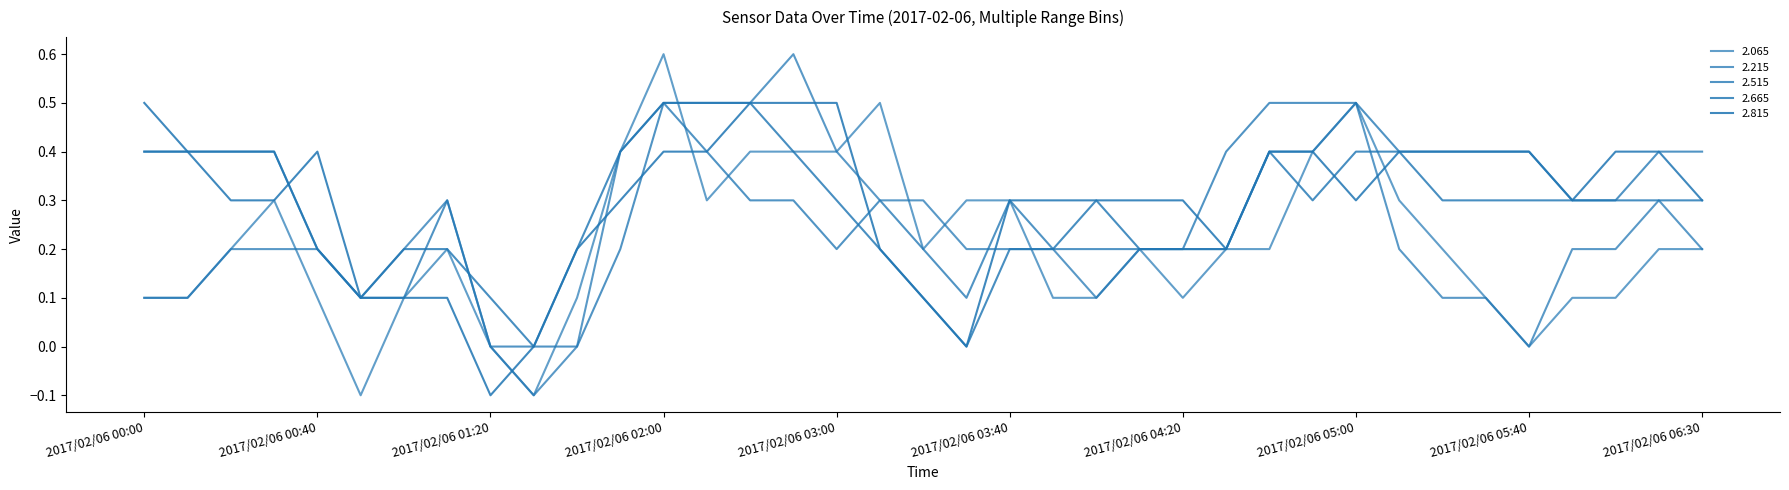

Rank the series by their maximum value, from lowest to highest.

2.515, 2.665, 2.815, 2.065, 2.215